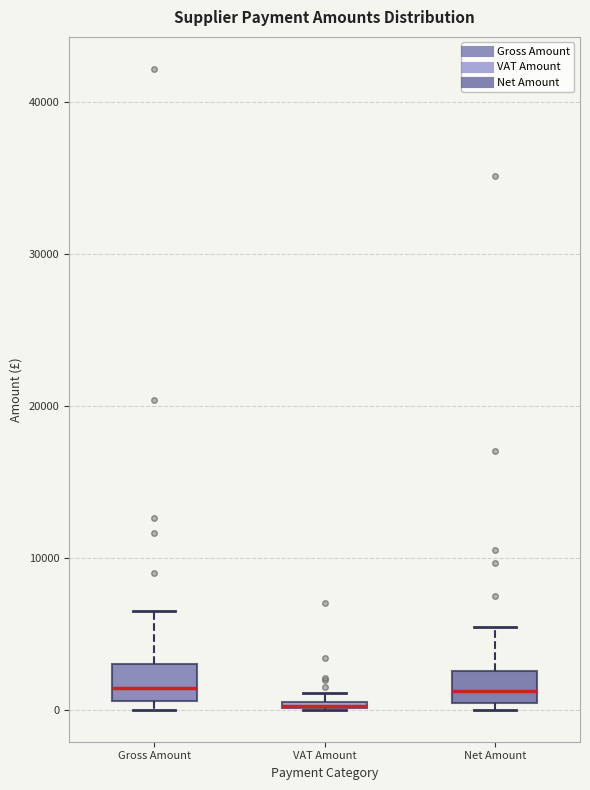

Where does the upper whisker of the box for Net Amount end on the y-axis? The values are not printed on the chart, so give them approximately, as read against the axis.

5000